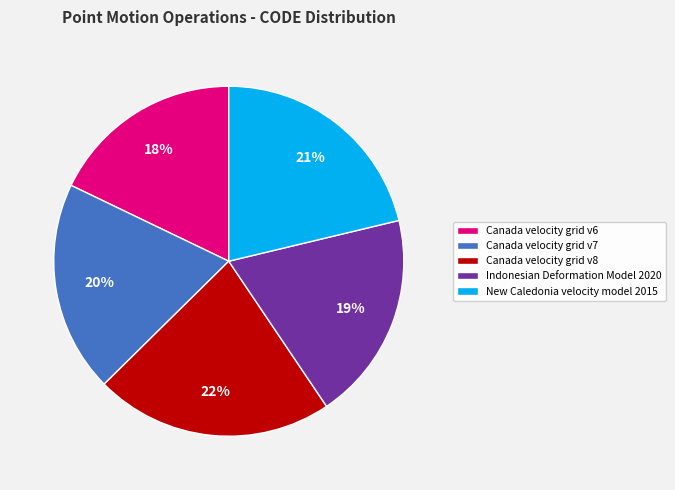

The New Caledonia velocity model 2015 slice represents 21% of the pie. True or false?

True